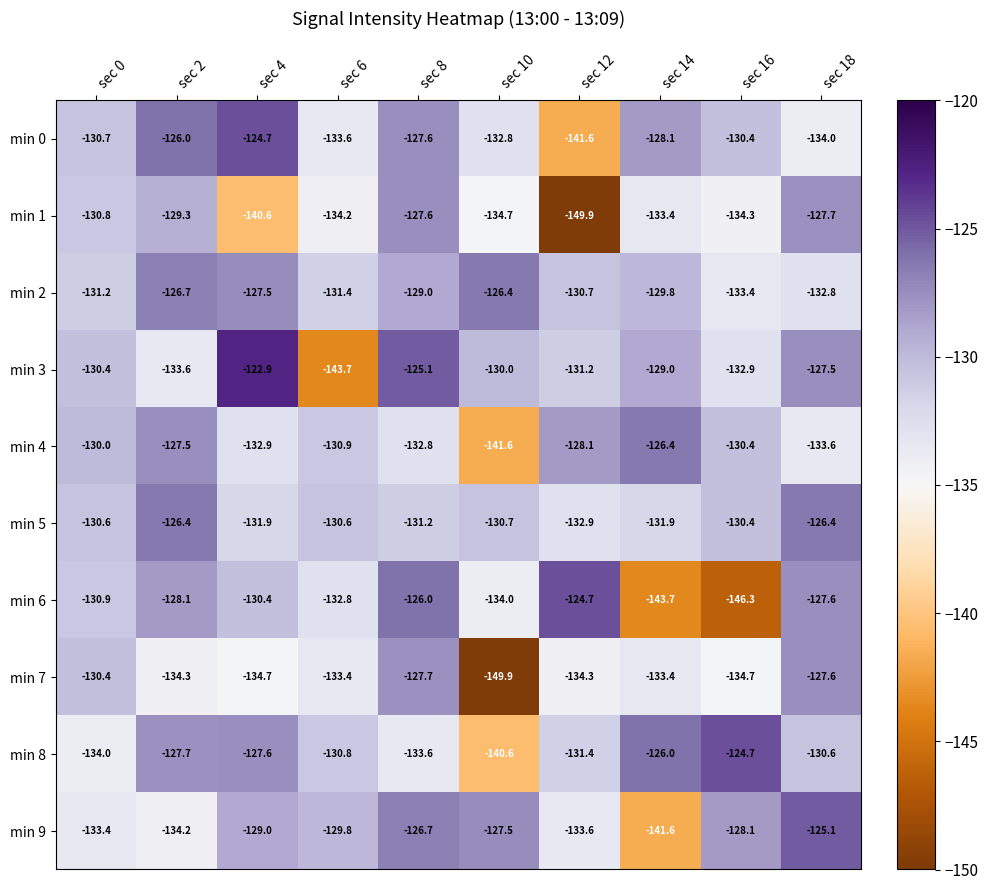

Is it true that min 2 equals -132.8 at sec 18?

True